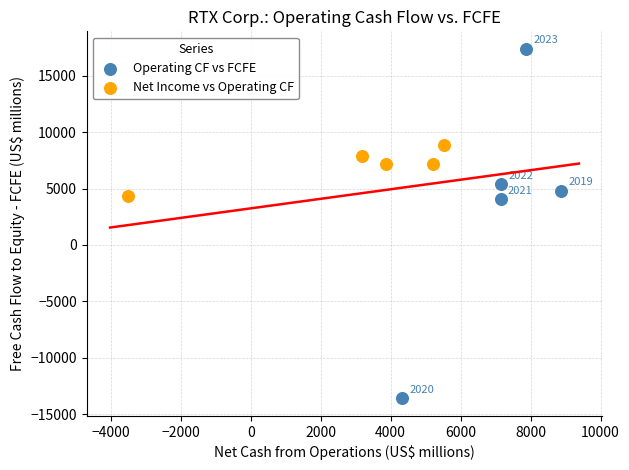

Which series contains the lowest Y value?

Operating CF vs FCFE